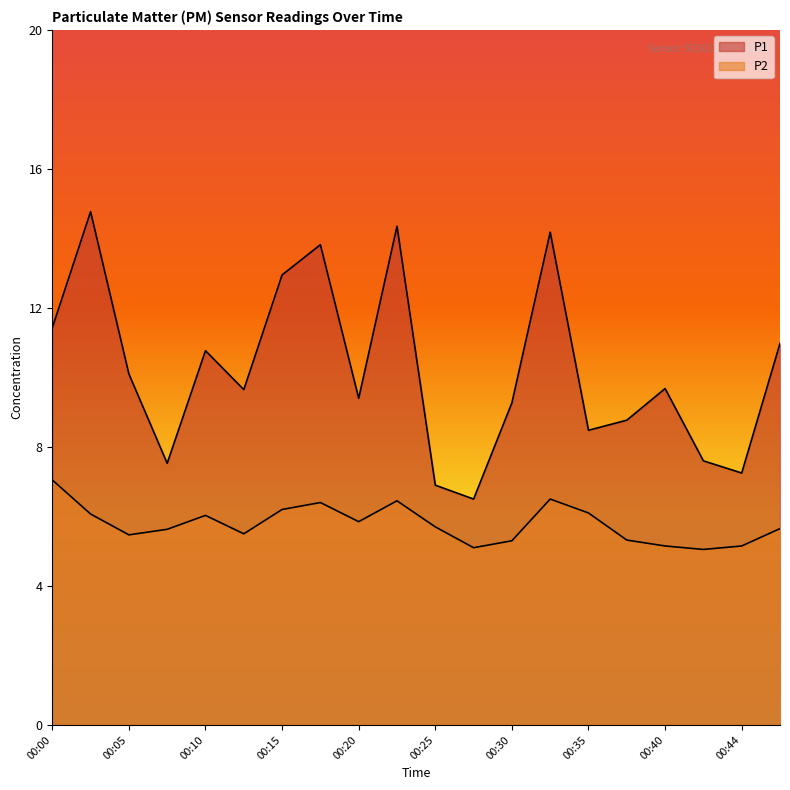

True or false: P1 and P2 intersect in this chart.

False